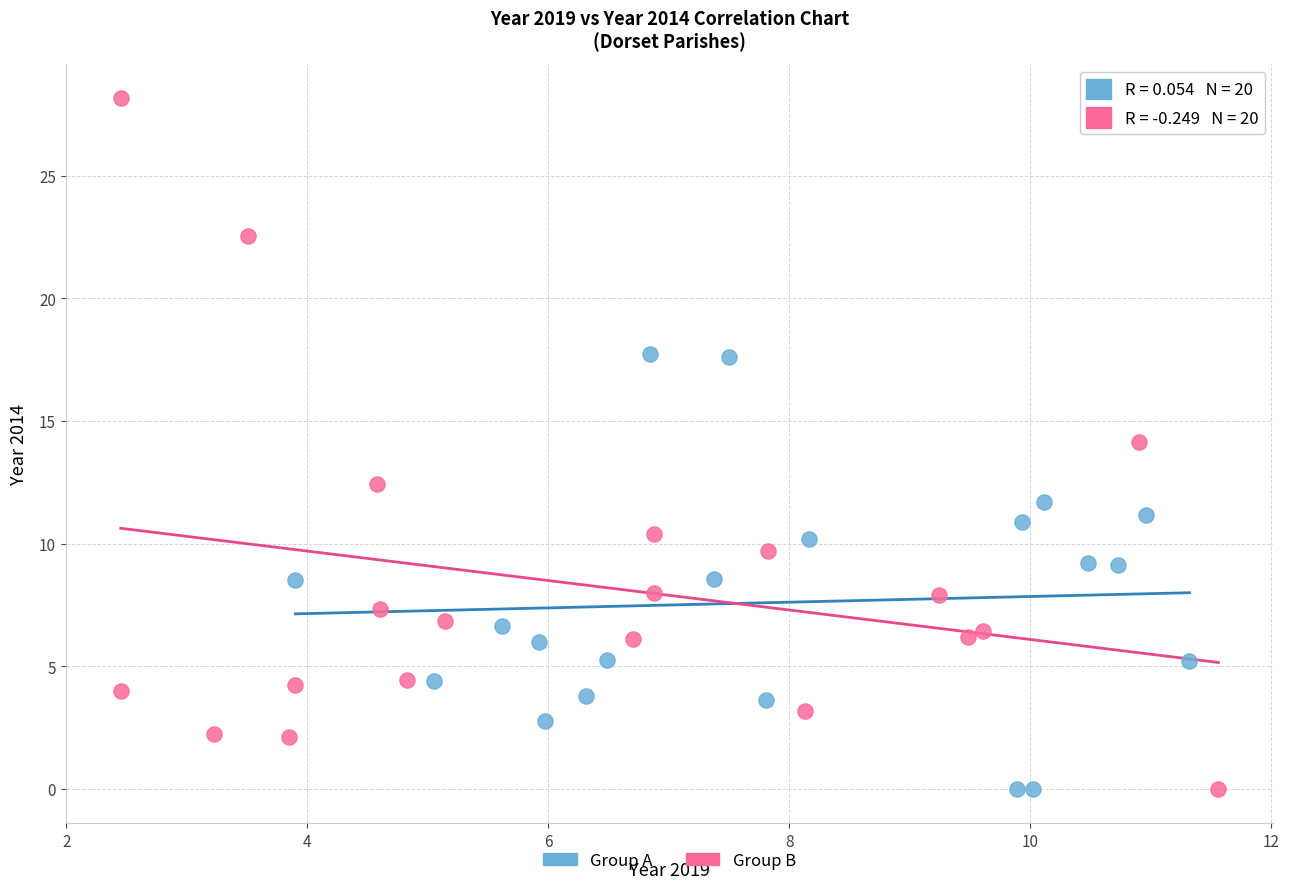

Which series has the largest Y range (max minus min)?

Group B